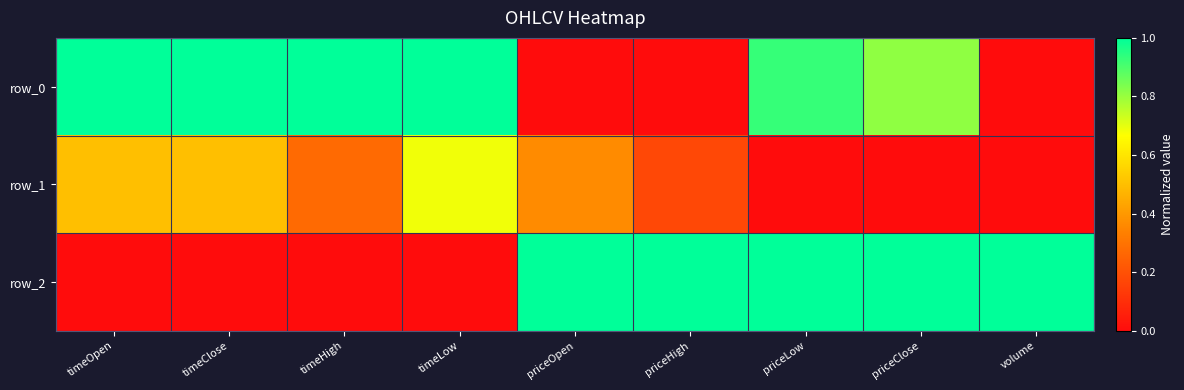

Rank the series by their average value, from lowest to highest.

row_1, row_2, row_0